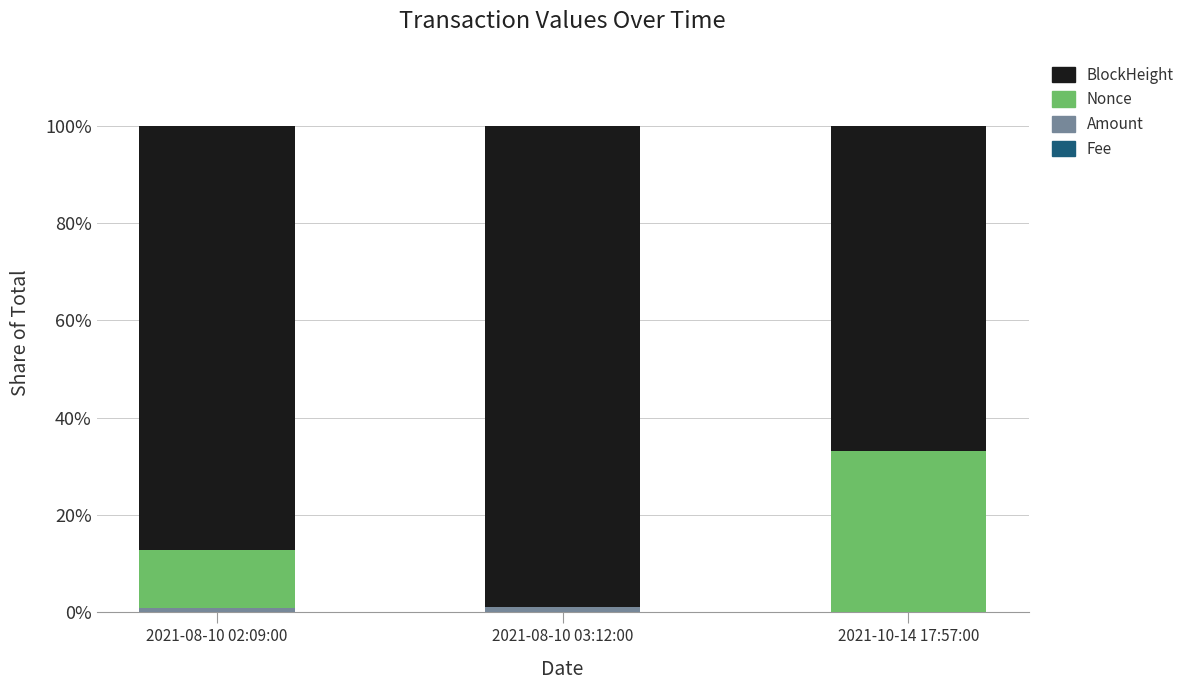

What position from the right is 2021-08-10 03:12:00?

2